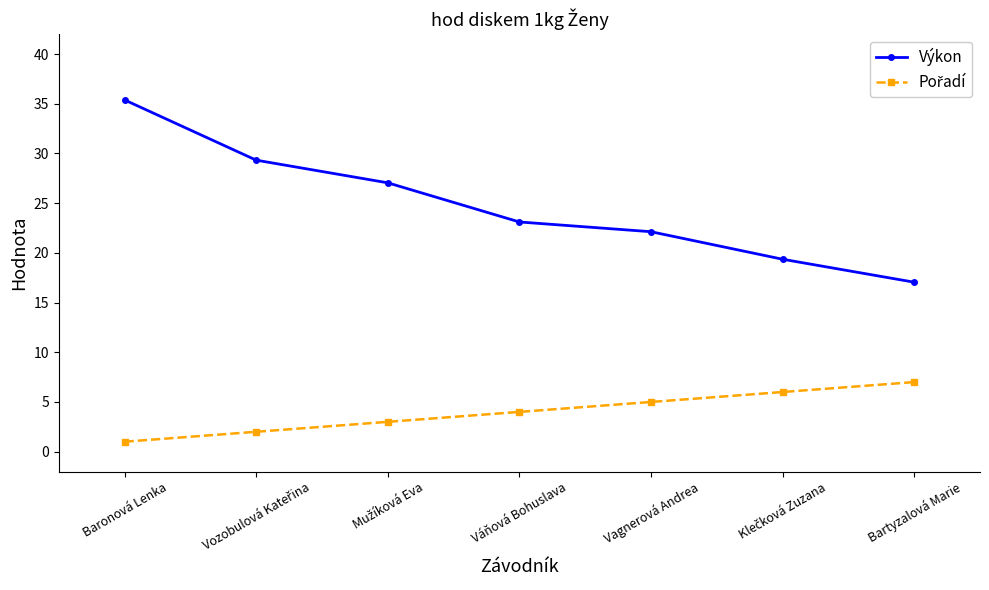

The value of Výkon at Baronová Lenka is 35.4. True or false?

True